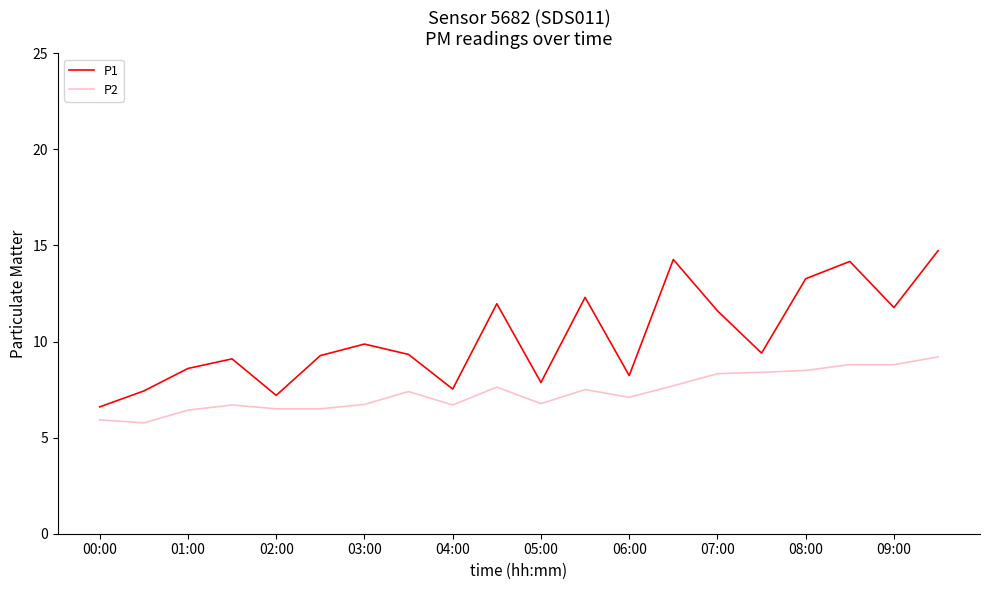

Which series has the largest total across all categories?

P1